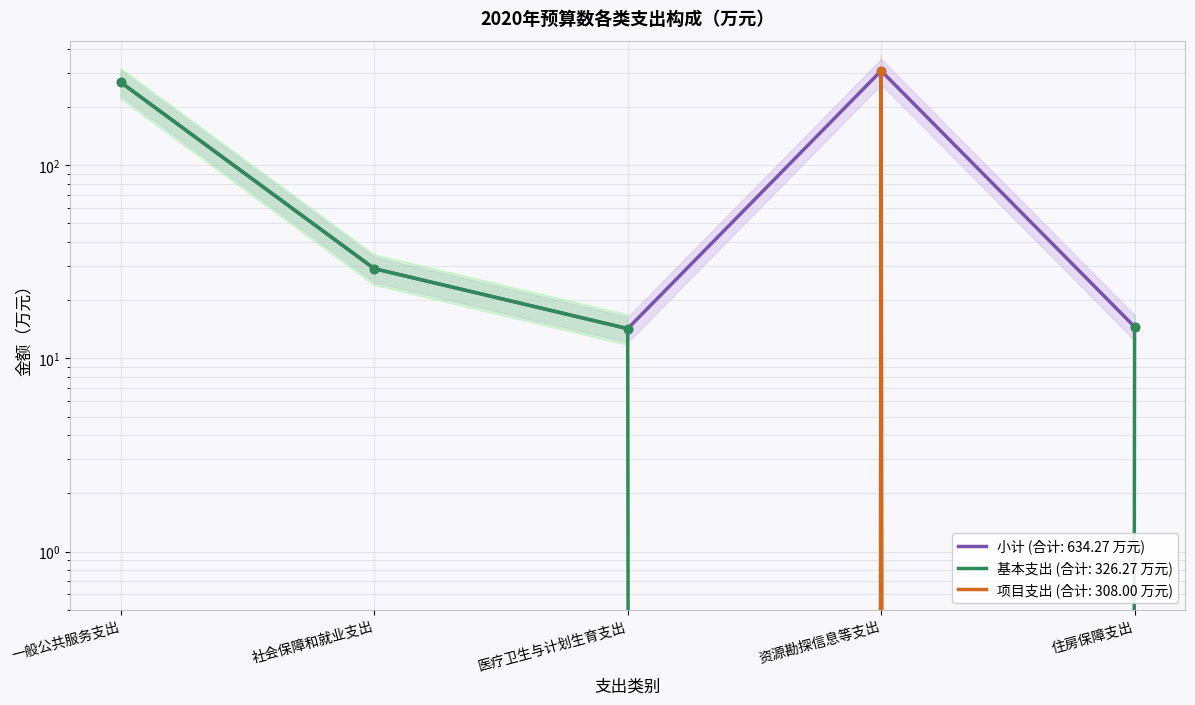

At which category does the chart reach its minimum across all series?

资源勘探信息等支出